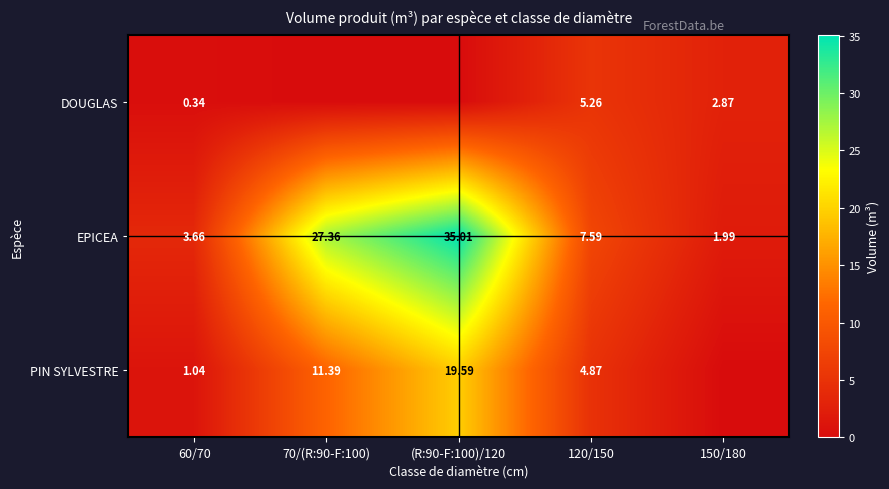

At 60/70, list the series in order from smallest to largest.

DOUGLAS, PIN SYLVESTRE, EPICEA